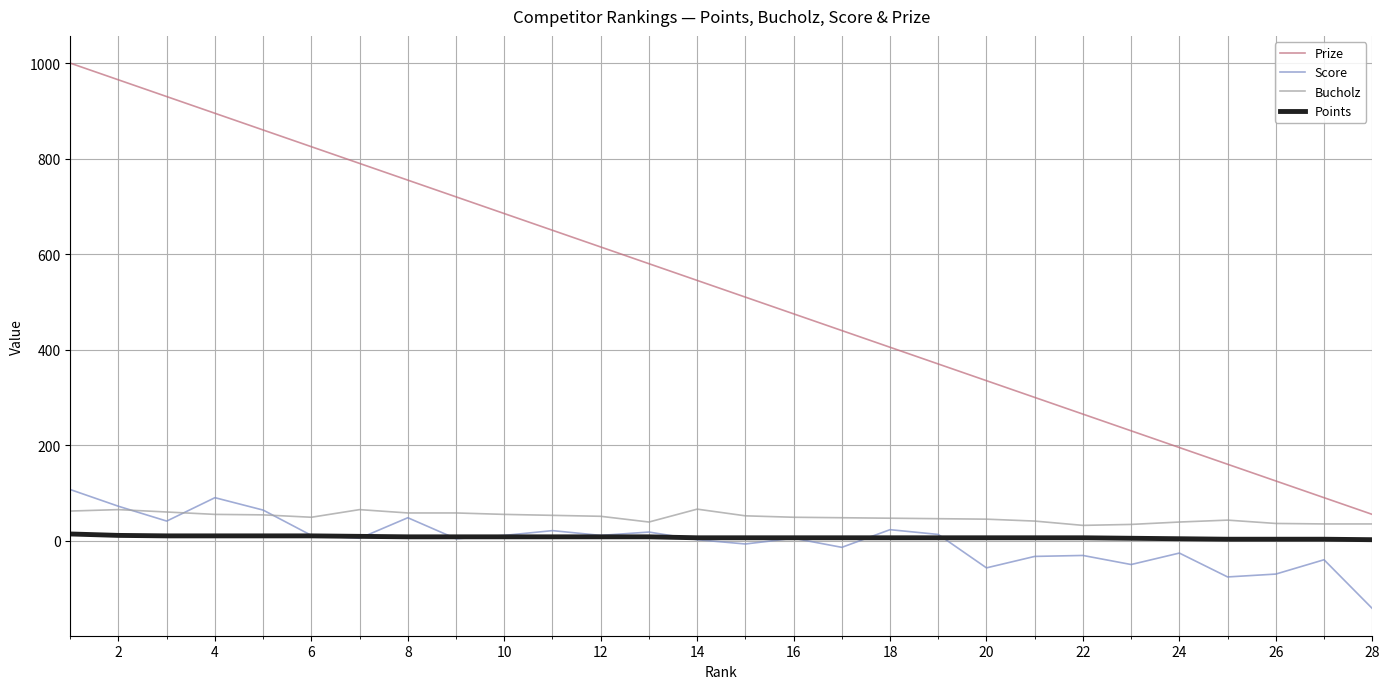

What is the smallest value displayed?

-142